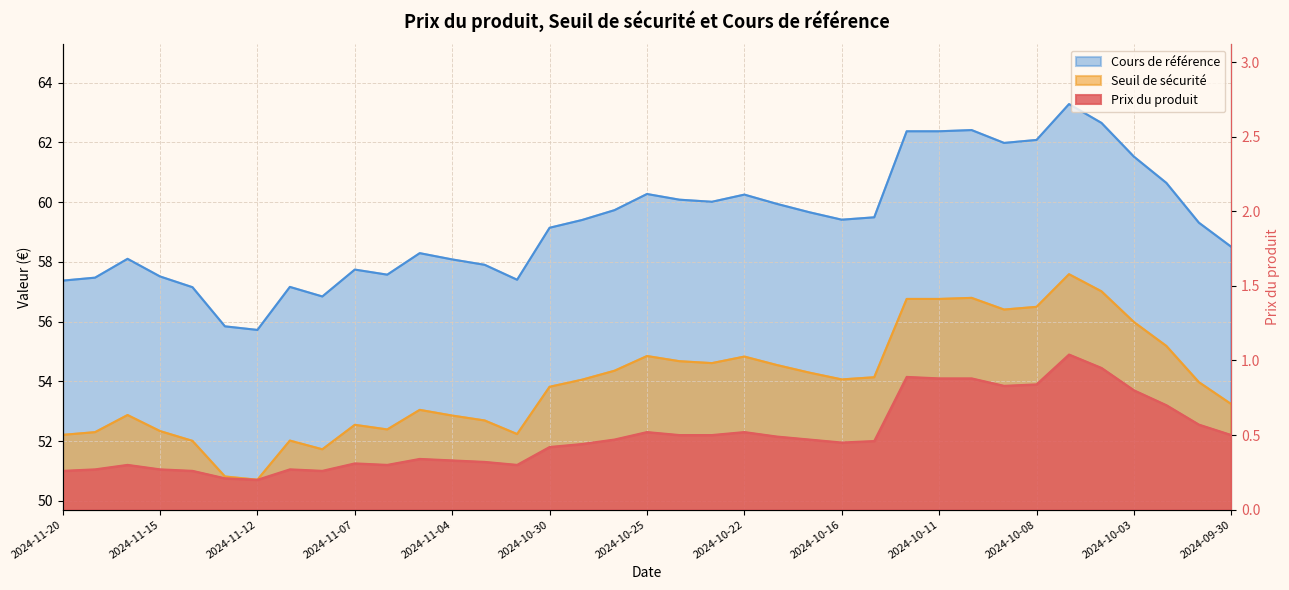

Reading left to right, list all the values displayed in this chart.

Prix du produit: 0.3	0.3	0.3	0.3	0.3	0.2	0.2	0.3	0.3	0.3	0.3	0.3	0.3	0.3	0.3	0.4	0.4	0.5	0.5	0.5	0.5	0.5	0.5	0.5	0.5	0.5	0.9	0.9	0.9	0.8	0.8	1.0	0.9	0.8	0.7	0.6	0.5
Seuil de sécurité: 52.2	52.3	52.9	52.3	52.0	50.8	50.7	52.0	51.7	52.5	52.4	53.0	52.9	52.7	52.2	53.8	54.1	54.4	54.8	54.7	54.6	54.8	54.5	54.3	54.1	54.1	56.8	56.8	56.8	56.4	56.5	57.6	57.0	56.0	55.2	54.0	53.2
Cours de référence: 57.4	57.5	58.1	57.5	57.1	55.8	55.7	57.2	56.8	57.7	57.6	58.3	58.1	57.9	57.4	59.1	59.4	59.7	60.3	60.1	60.0	60.2	59.9	59.7	59.4	59.5	62.4	62.4	62.4	62.0	62.1	63.3	62.6	61.5	60.6	59.3	58.5